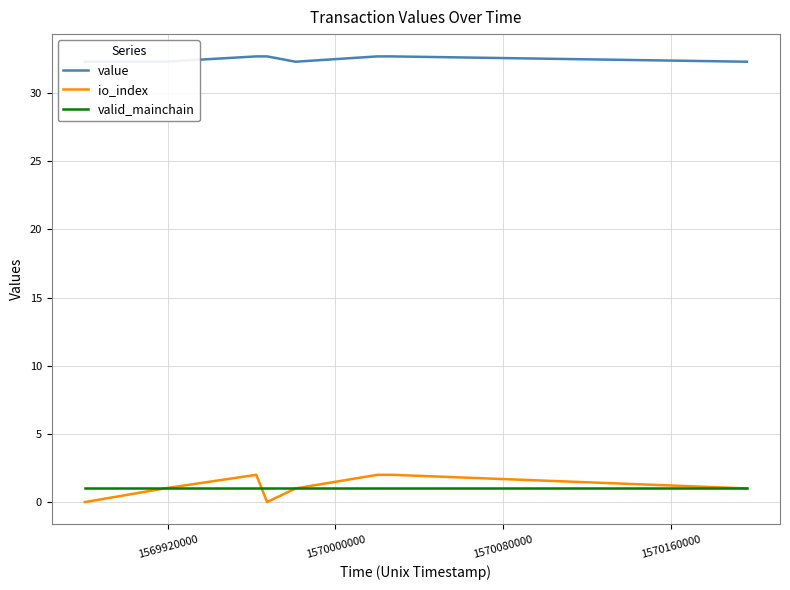

In io_index, how many points are higher than both neighbors (excluding endpoints)?

1